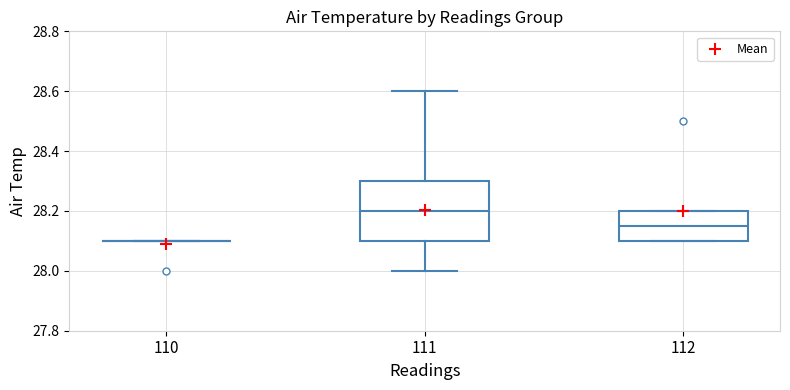

Reading left to right, transcribe this box plot: for each box, give where its median line is, the range the box spans, and where its two whiskers end, as read against the y-axis. The values are not printed on the chart, so give them approximately, as read against the axis.

110: box collapsed to a line at 28.10, whiskers 28.10 to 28.10
111: median 28.20, box 28.10 to 28.30, whiskers 28.00 to 28.60
112: median 28.16, box 28.10 to 28.20, whiskers 28.10 to 28.20